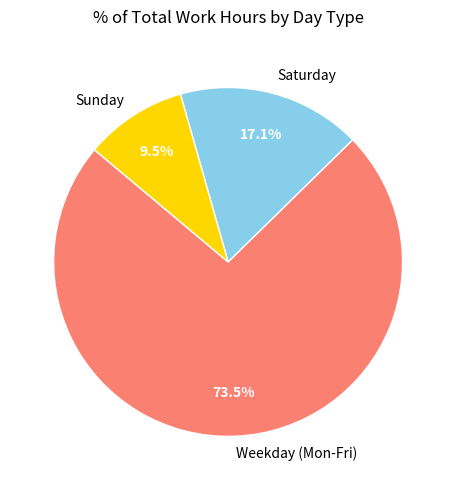

What percentage is NOT represented by Saturday?

82.9%